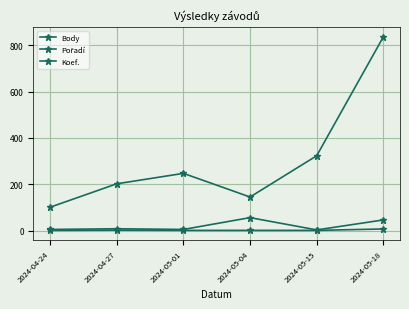

The value of Pořadí at 2024-05-18 is 61. True or false?

False